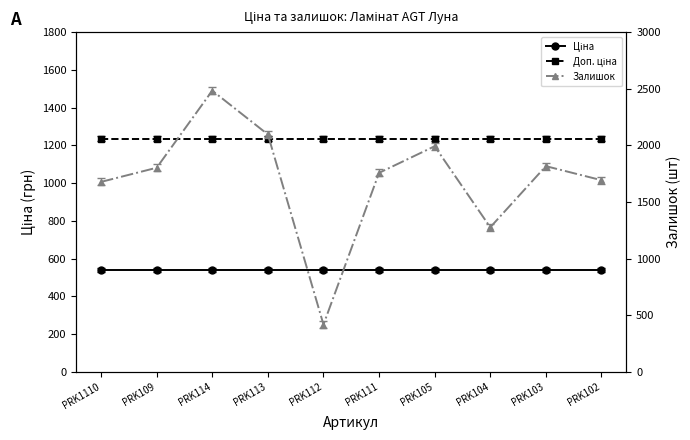

What is the value of the Залишок point at the 7th from the left?

1992.0